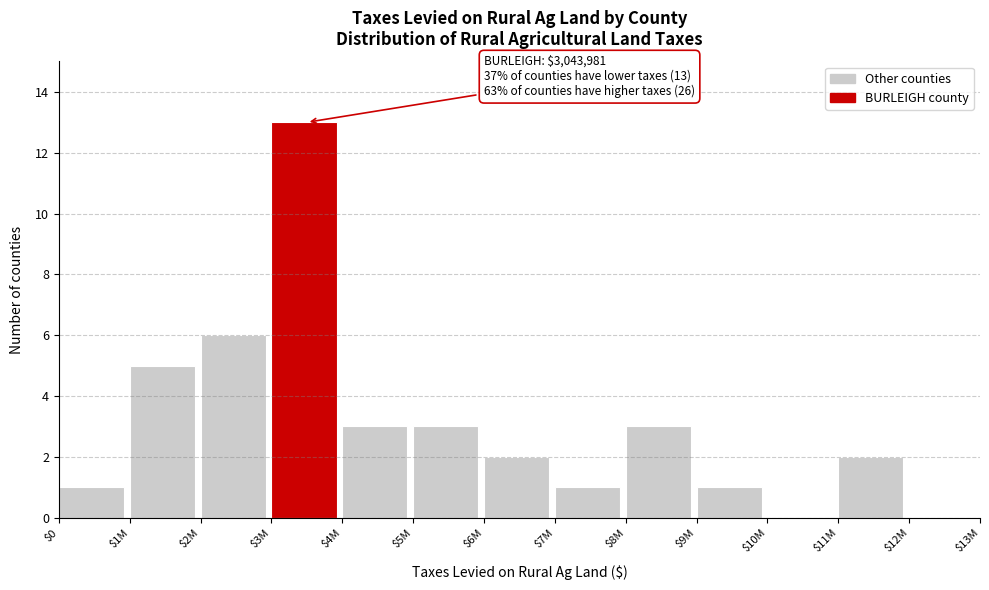

The value at $10M is 0. True or false?

True